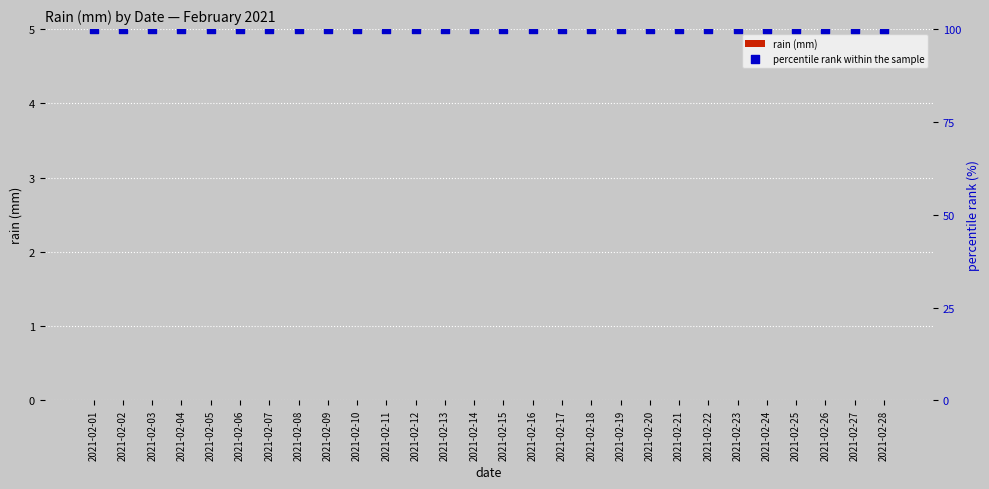

What is the total value across all series at 2021-02-20?

100